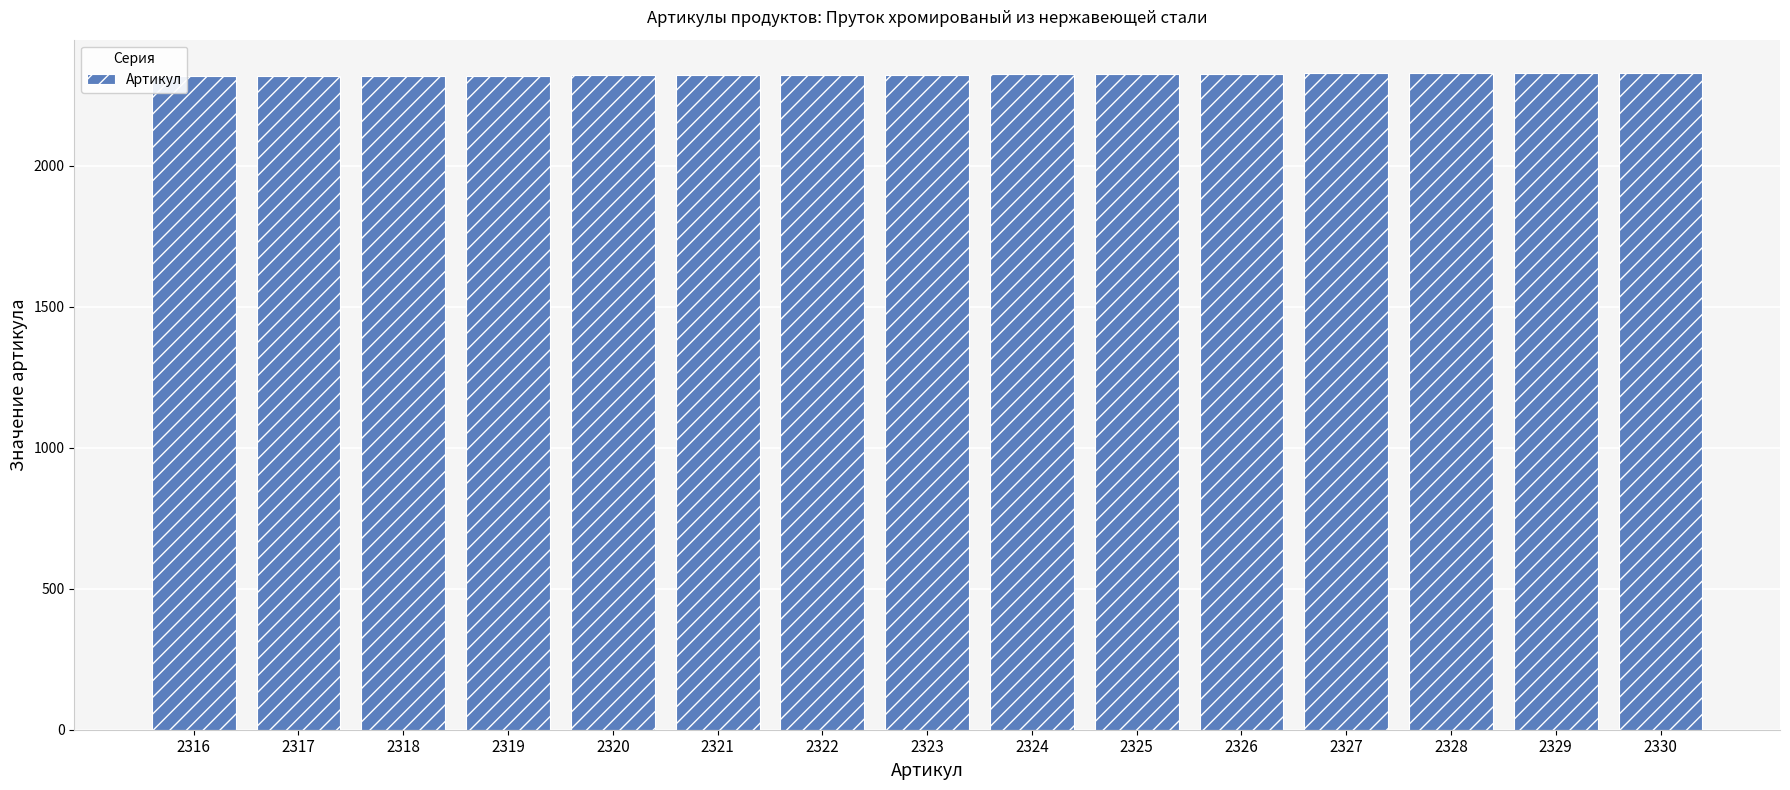

Approximately how many times larger is the value at 2328 compared to 2326?

1.0